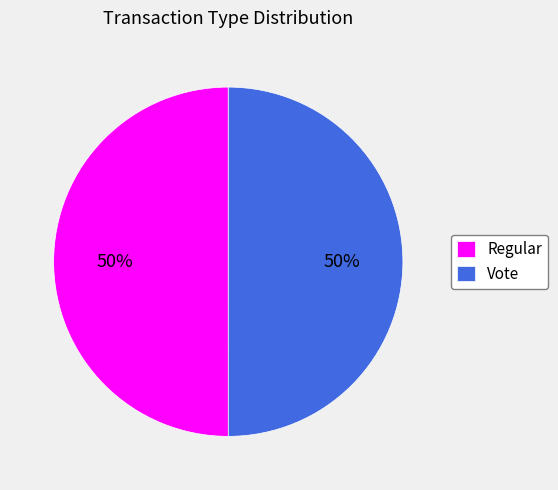

To the nearest percent, what is the combined percentage of Regular and Vote?

100%